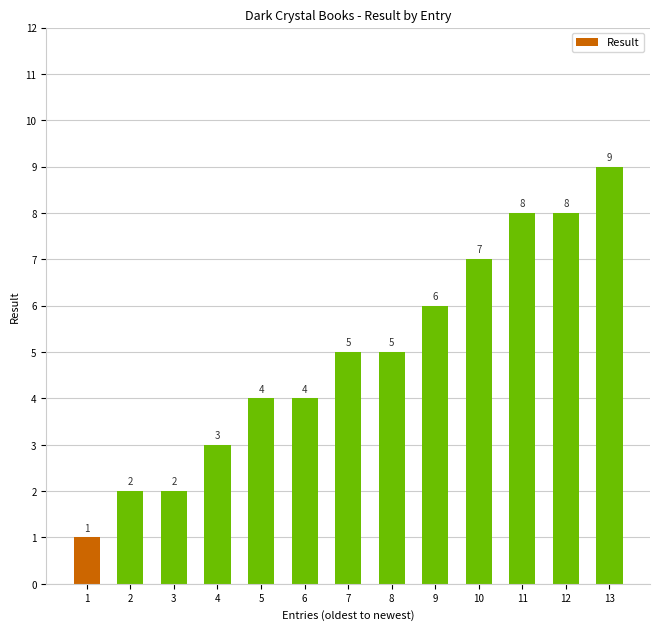

Between 12 and 6, which is larger?

12